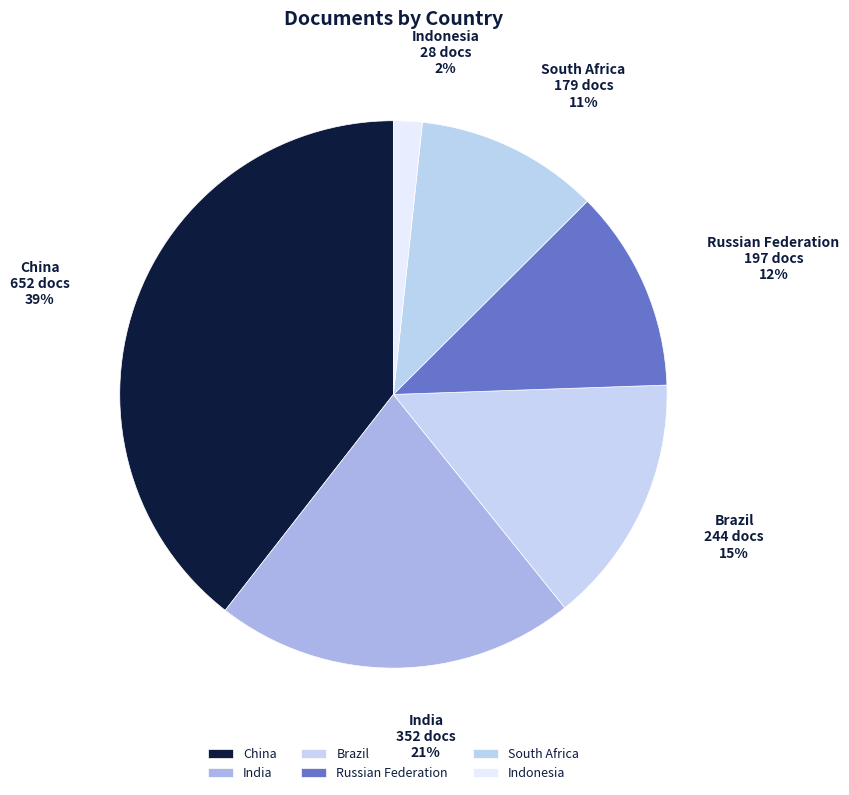

Approximately how many times larger is the value at Russian Federation compared to South Africa?

1.1